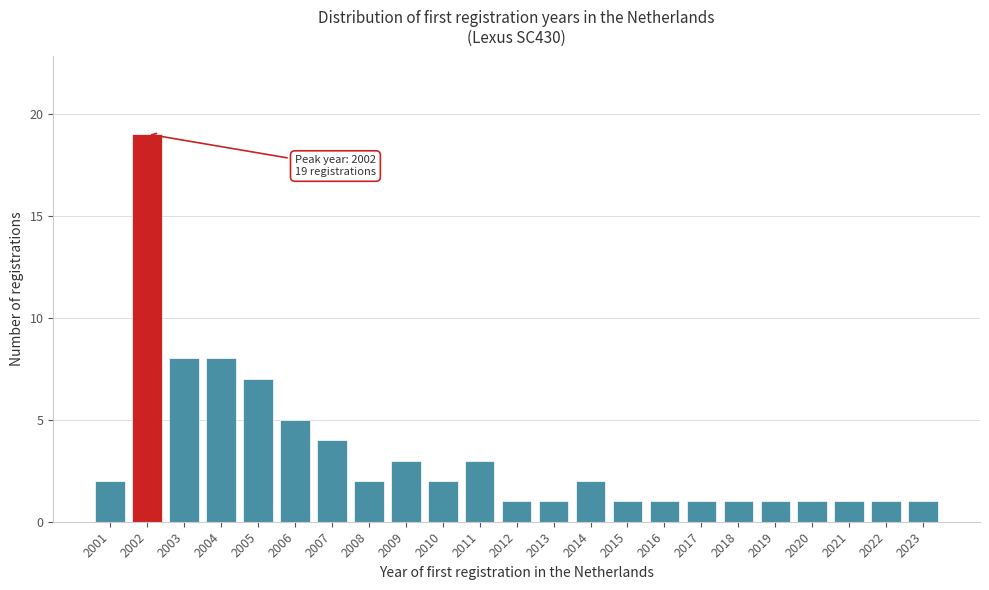

Reading left to right, what are all the values shown in this chart?

2	19	8	8	7	5	4	2	3	2	3	1	1	2	1	1	1	1	1	1	1	1	1